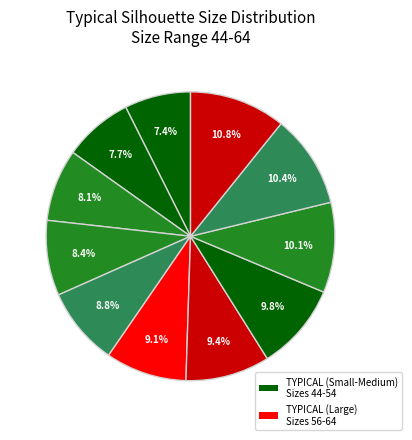

How many slices are in this pie chart?

11